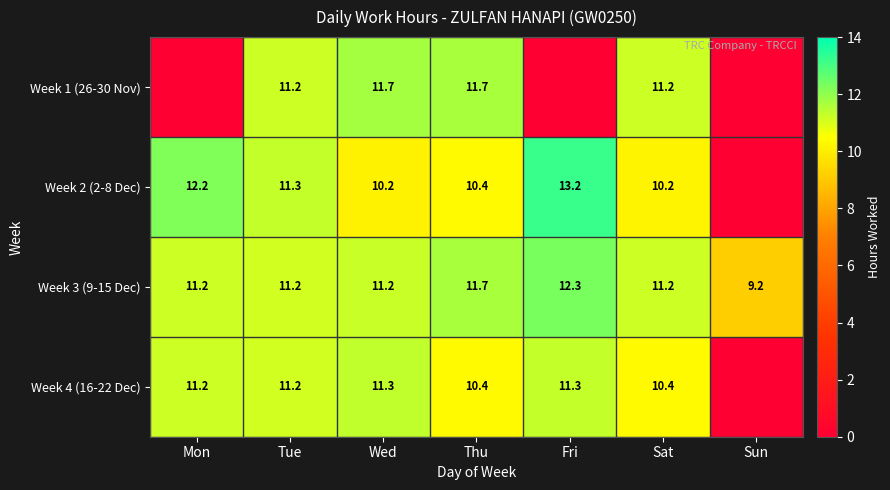

Which category has the lowest value across all series?

Mon